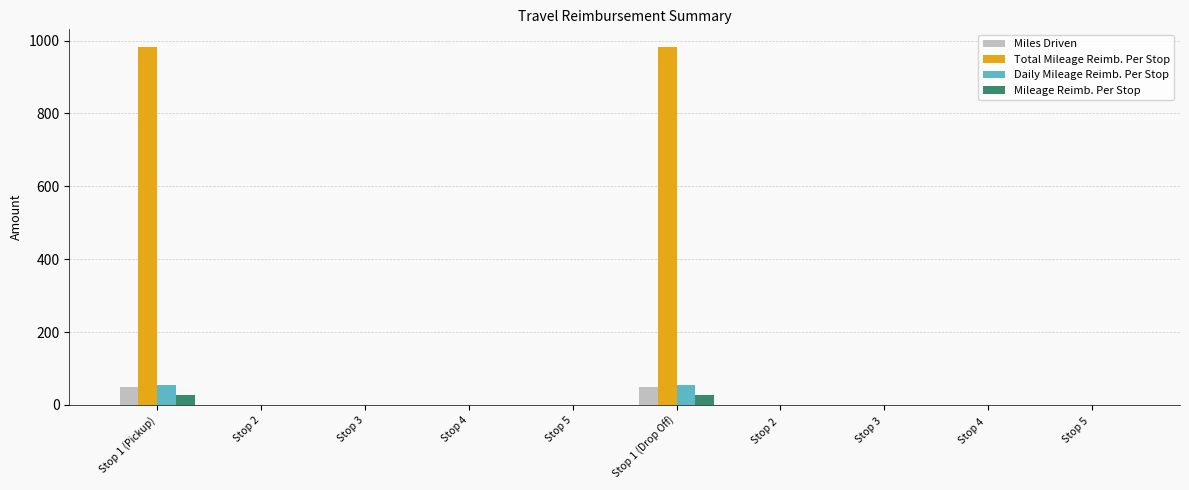

What is the maximum value shown in the chart?

981.7